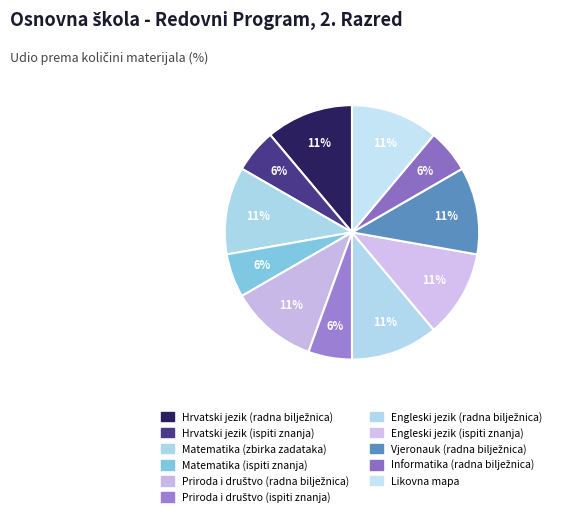

Count the number of slices in the pie.

11